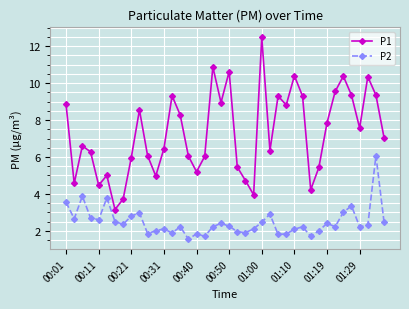

Which series has the largest total across all categories?

P1